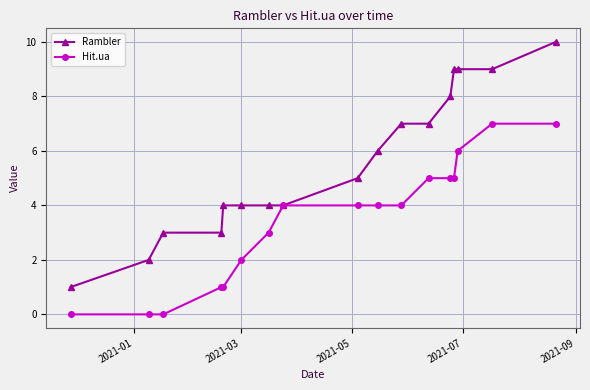

Rank the series by their maximum value, from highest to lowest.

Rambler, Hit.ua